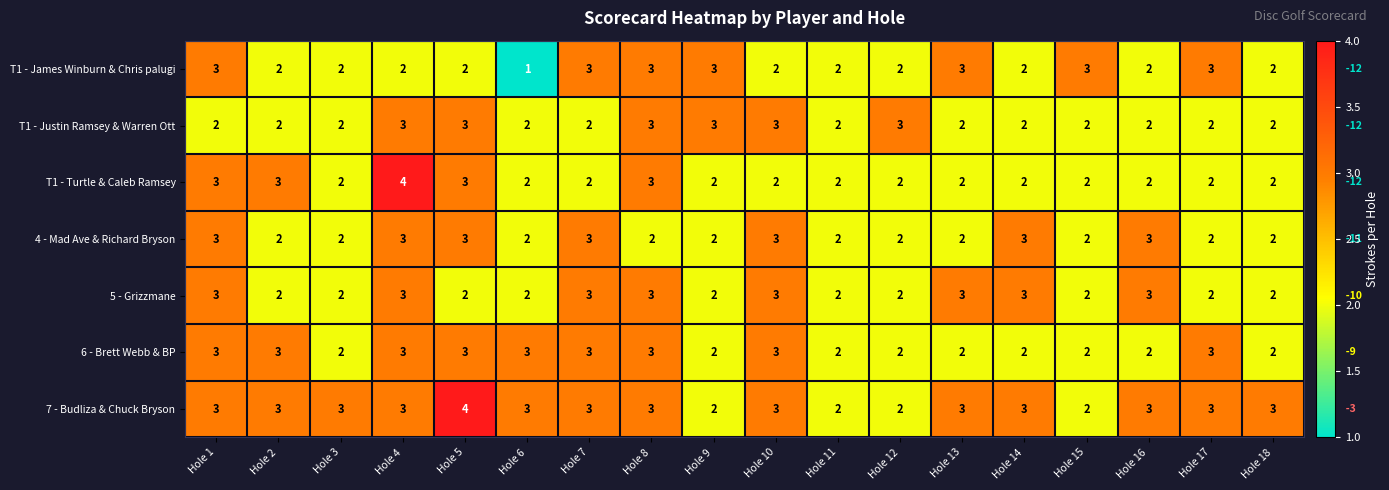

How many T1 - Justin Ramsey & Warren Ott values are between 2 and 3?

18